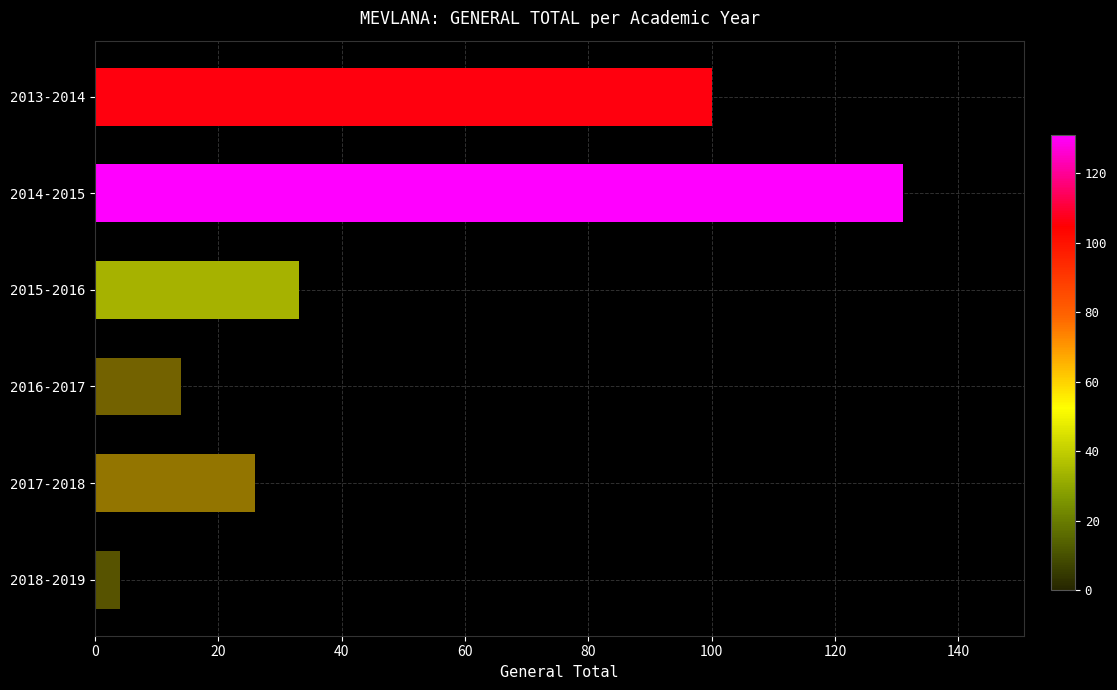

How many categories are shown in the chart?

6